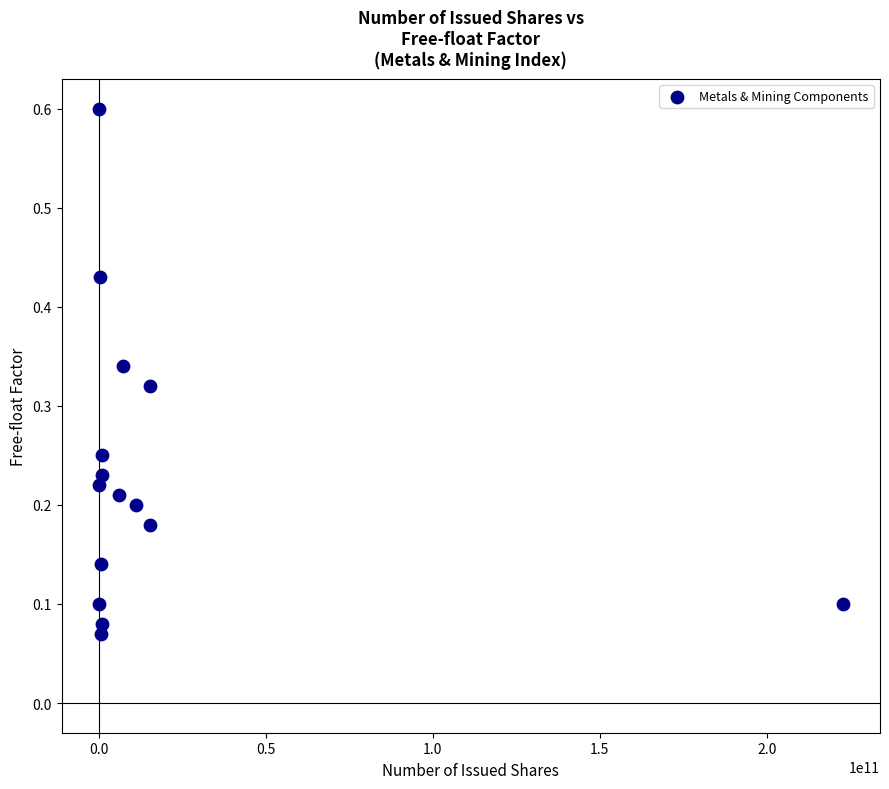

What is the range of X values (max minus min)?

222767319514.0